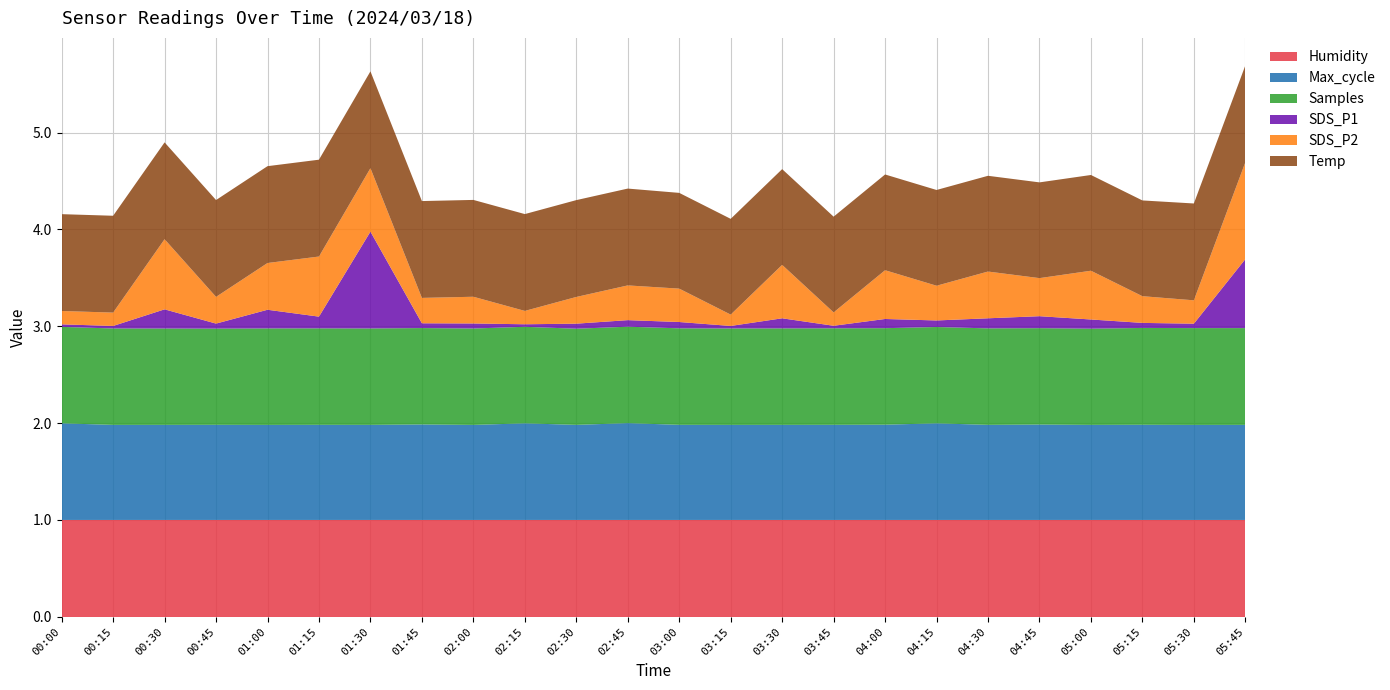

Reading left to right, extract all data points from this chart.

Humidity: 00:00=99.9	00:15=99.9	00:30=99.9	00:45=99.9	01:00=99.9	01:15=99.9	01:30=99.9	01:45=99.9	02:00=99.9	02:15=99.9	02:30=99.9	02:45=99.9	03:00=99.9	03:15=99.9	03:30=99.9	03:45=99.9	04:00=99.9	04:15=99.9	04:30=99.9	04:45=99.9	05:00=99.9	05:15=99.9	05:30=99.9	05:45=99.9
Max_cycle: 00:00=20375.0	00:15=20038.0	00:30=20041.0	00:45=20053.0	01:00=20034.0	01:15=20050.0	01:30=20042.0	01:45=20133.0	02:00=20033.0	02:15=20372.0	02:30=20042.0	02:45=20415.0	03:00=20050.0	03:15=20038.0	03:30=20041.0	03:45=20053.0	04:00=20081.0	04:15=20371.0	04:30=20045.0	04:45=20113.0	05:00=20039.0	05:15=20064.0	05:30=20033.0	05:45=20041.0
Samples: 00:00=5007237.0	00:15=5007293.0	00:30=5004783.0	00:45=4995400.0	01:00=5011316.0	01:15=5010096.0	01:30=5006606.0	01:45=5004892.0	02:00=5006624.0	02:15=5012235.0	02:30=4993817.0	02:45=5006512.0	03:00=5012198.0	03:15=5007531.0	03:30=5010803.0	03:45=5013187.0	04:00=5011868.0	04:15=5000952.0	04:30=5010552.0	04:45=5004443.0	05:00=4995768.0	05:15=5028434.0	05:30=5027883.0	05:45=5025884.0
SDS_P1: 00:00=0.2	00:15=0.2	00:30=1.5	00:45=0.4	01:00=1.5	01:15=0.9	01:30=7.7	01:45=0.4	02:00=0.4	02:15=0.2	02:30=0.4	02:45=0.5	03:00=0.5	03:15=0.2	03:30=0.8	03:45=0.2	04:00=0.7	04:15=0.5	04:30=0.8	04:45=0.9	05:00=0.7	05:15=0.4	05:30=0.3	05:45=5.5
SDS_P2: 00:00=0.2	00:15=0.2	00:30=1.1	00:45=0.4	01:00=0.7	01:15=0.9	01:30=0.9	01:45=0.4	02:00=0.4	02:15=0.2	02:30=0.4	02:45=0.5	03:00=0.5	03:15=0.2	03:30=0.8	03:45=0.2	04:00=0.7	04:15=0.5	04:30=0.7	04:45=0.6	05:00=0.7	05:15=0.4	05:30=0.3	05:45=1.4
Temp: 00:00=8.9	00:15=8.9	00:30=8.9	00:45=8.9	01:00=8.9	01:15=8.9	01:30=8.9	01:45=8.9	02:00=8.9	02:15=8.9	02:30=8.9	02:45=8.9	03:00=8.8	03:15=8.8	03:30=8.8	03:45=8.8	04:00=8.8	04:15=8.8	04:30=8.8	04:45=8.8	05:00=8.8	05:15=8.8	05:30=8.9	05:45=8.9